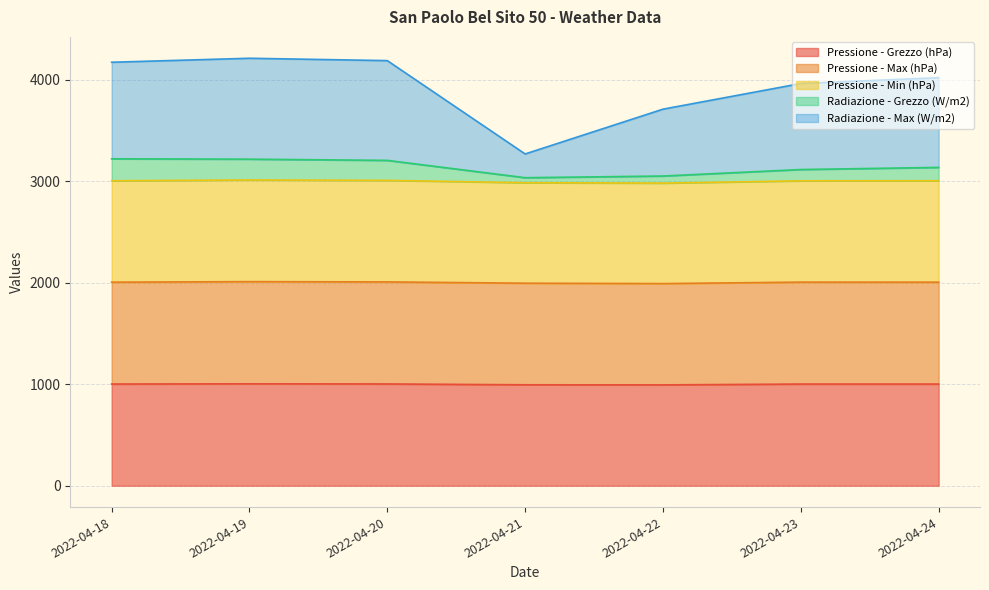

Which category has the lowest value in the Pressione - Grezzo (hPa) series?

2022-04-22